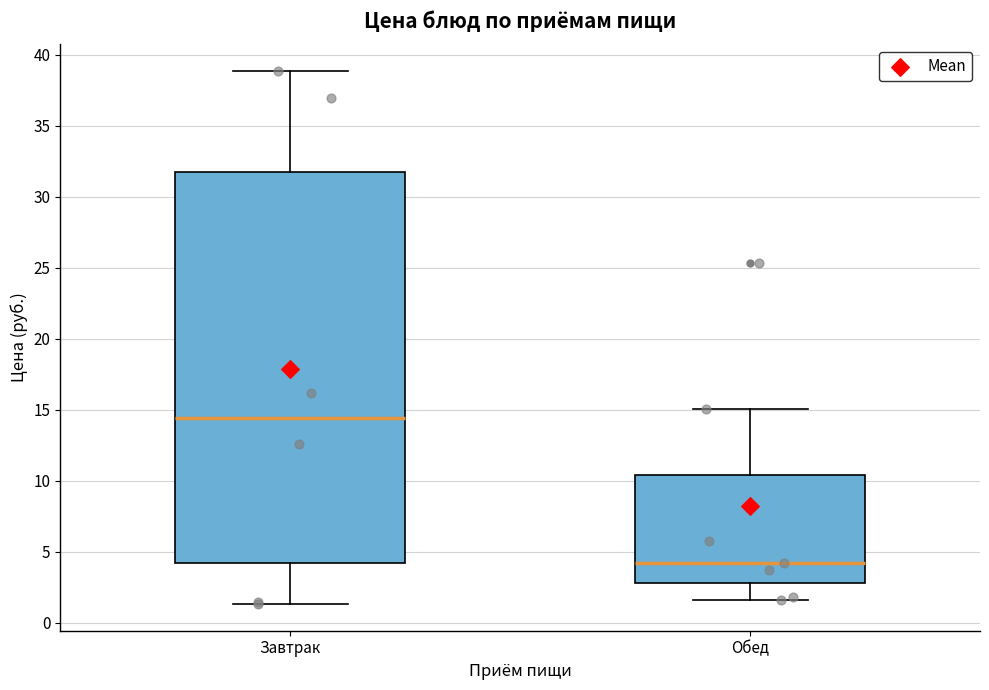

Which box's median line is the highest?

Завтрак